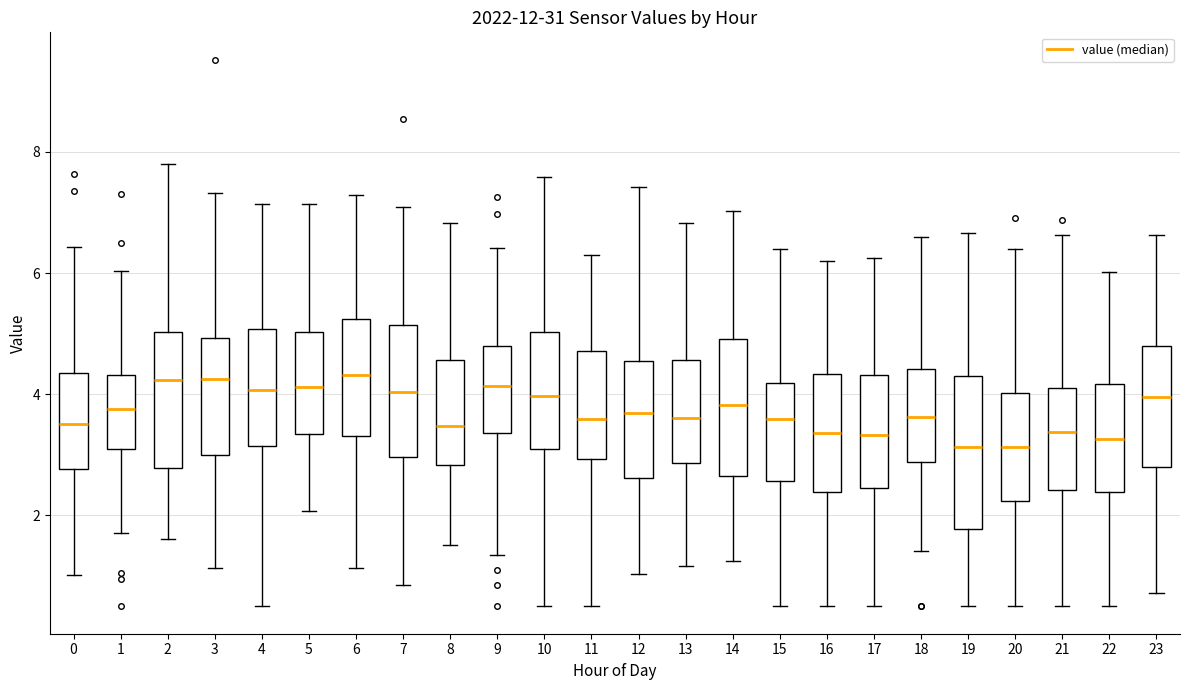

Reading left to right, read every box against the y-axis: the position of its median line, the range the box covers, and the ends of its whiskers. The values are not printed on the chart, so give them approximately, as read against the axis.

0: median 3.6, box 2.8 to 4.4, whiskers 1.0 to 6.4
1: median 3.8, box 3.2 to 4.4, whiskers 1.8 to 6.0
2: median 4.2, box 2.8 to 5.0, whiskers 1.6 to 7.8
3: median 4.2, box 3.0 to 5.0, whiskers 1.2 to 7.4
4: median 4.0, box 3.2 to 5.0, whiskers 0.6 to 7.2
5: median 4.2, box 3.4 to 5.0, whiskers 2.0 to 7.2
6: median 4.4, box 3.4 to 5.2, whiskers 1.2 to 7.2
7: median 4.0, box 3.0 to 5.2, whiskers 0.8 to 7.0
8: median 3.4, box 2.8 to 4.6, whiskers 1.6 to 6.8
9: median 4.2, box 3.4 to 4.8, whiskers 1.4 to 6.4
10: median 4.0, box 3.0 to 5.0, whiskers 0.6 to 7.6
11: median 3.6, box 3.0 to 4.8, whiskers 0.6 to 6.4
12: median 3.6, box 2.6 to 4.6, whiskers 1.0 to 7.4
13: median 3.6, box 2.8 to 4.6, whiskers 1.2 to 6.8
14: median 3.8, box 2.6 to 5.0, whiskers 1.2 to 7.0
15: median 3.6, box 2.6 to 4.2, whiskers 0.6 to 6.4
16: median 3.4, box 2.4 to 4.4, whiskers 0.6 to 6.2
17: median 3.4, box 2.4 to 4.4, whiskers 0.6 to 6.2
18: median 3.6, box 2.8 to 4.4, whiskers 1.4 to 6.6
19: median 3.2, box 1.8 to 4.2, whiskers 0.6 to 6.6
20: median 3.2, box 2.2 to 4.0, whiskers 0.6 to 6.4
21: median 3.4, box 2.4 to 4.2, whiskers 0.6 to 6.6
22: median 3.2, box 2.4 to 4.2, whiskers 0.6 to 6.0
23: median 4.0, box 2.8 to 4.8, whiskers 0.8 to 6.6